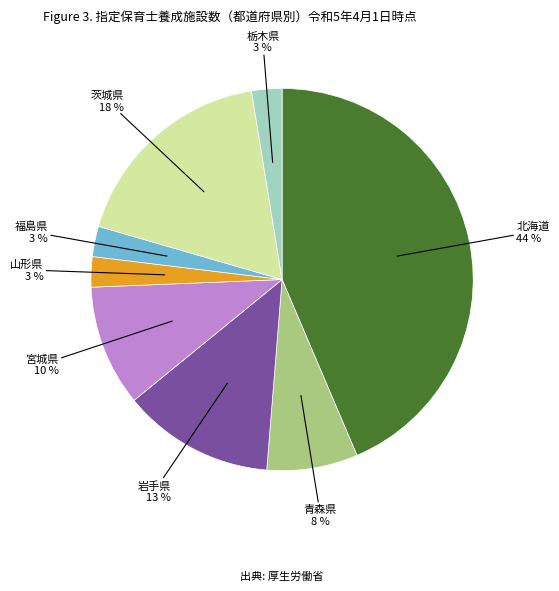

Is there any slice that represents more than half of the pie?

No